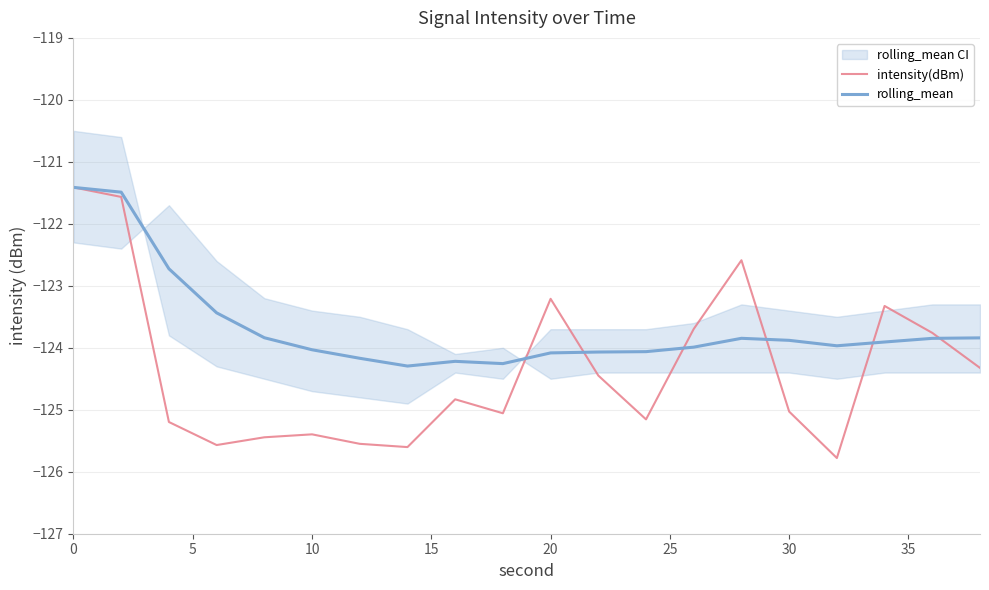

Where is intensity(dBm) nearest to the value -123?

20